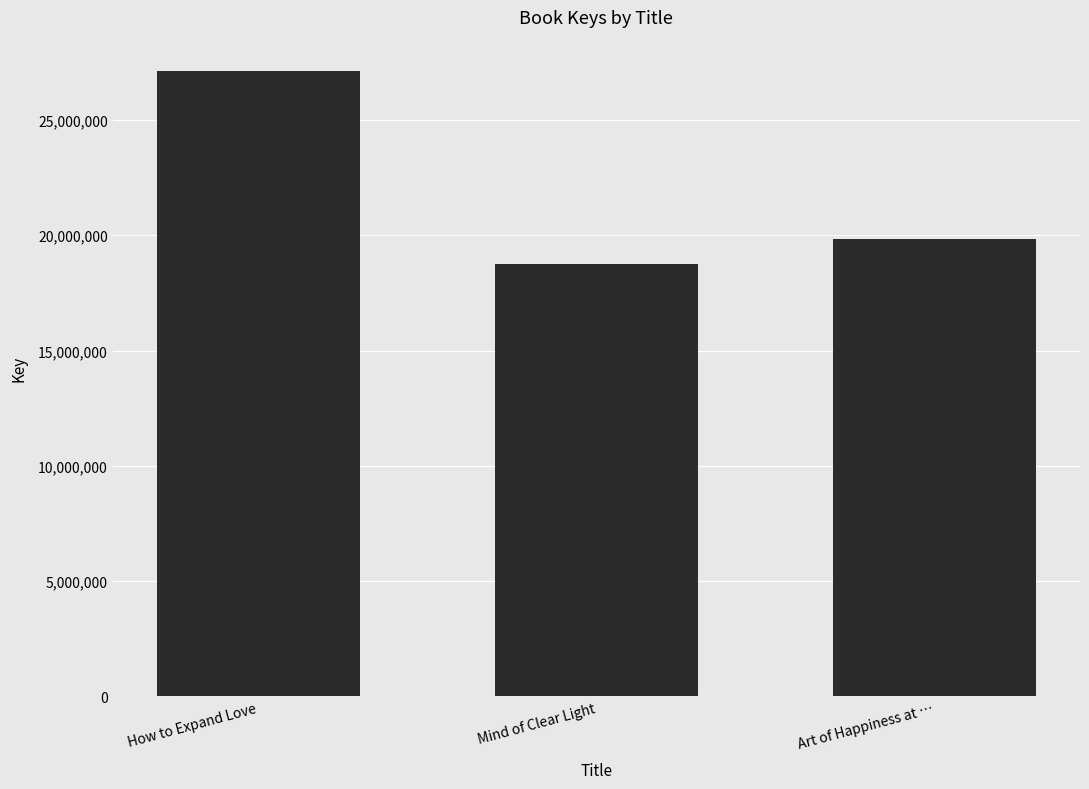

Is it true that the value at Art of Happiness at … is 19851231?

True